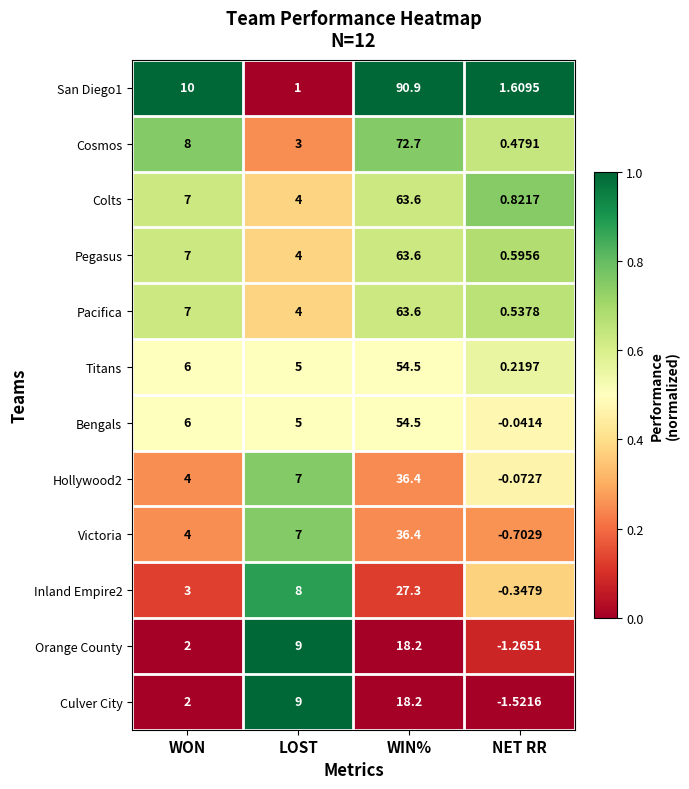

Is the value of Orange County at WIN% greater than the value of Pegasus at NET RR?

Yes